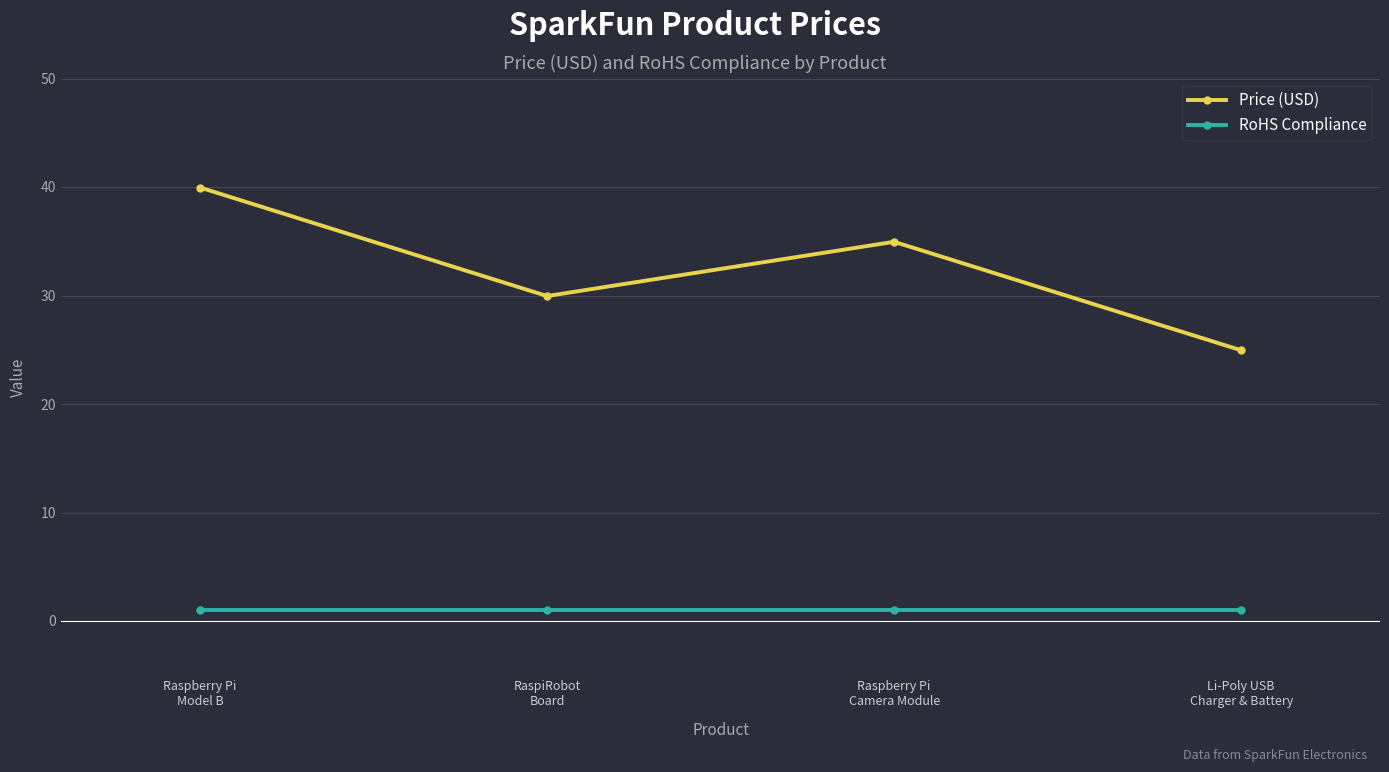

What are all the series names shown in the legend?

Price (USD), RoHS Compliance